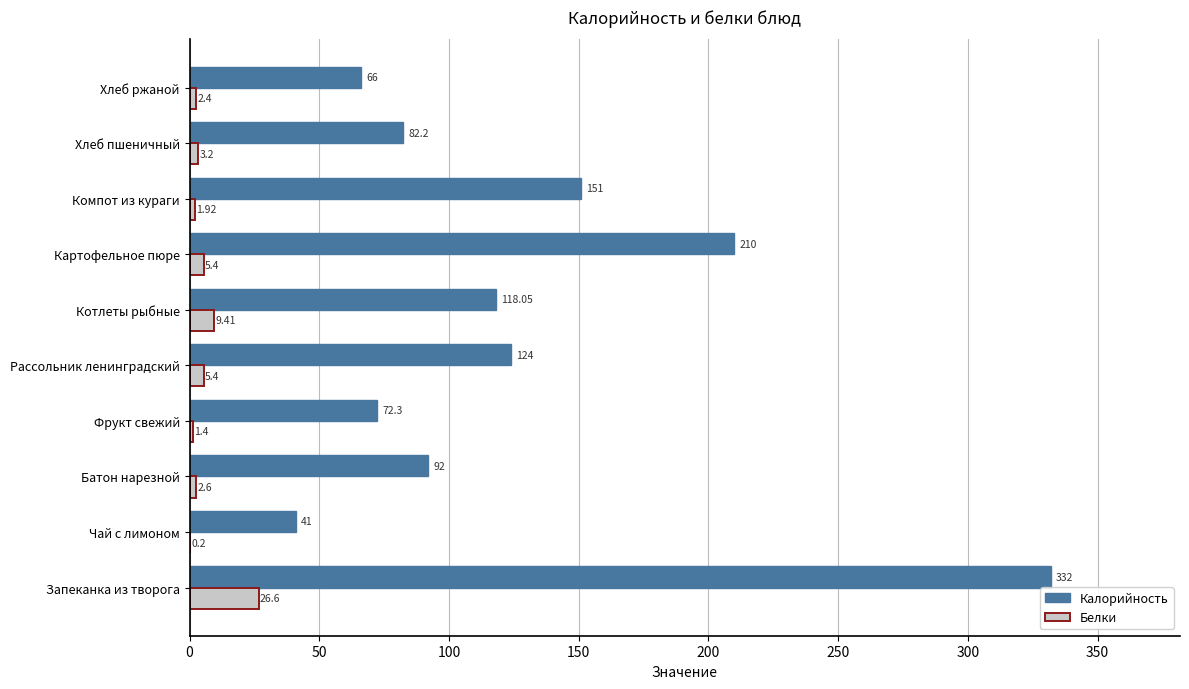

How many distinct data groups are displayed?

2